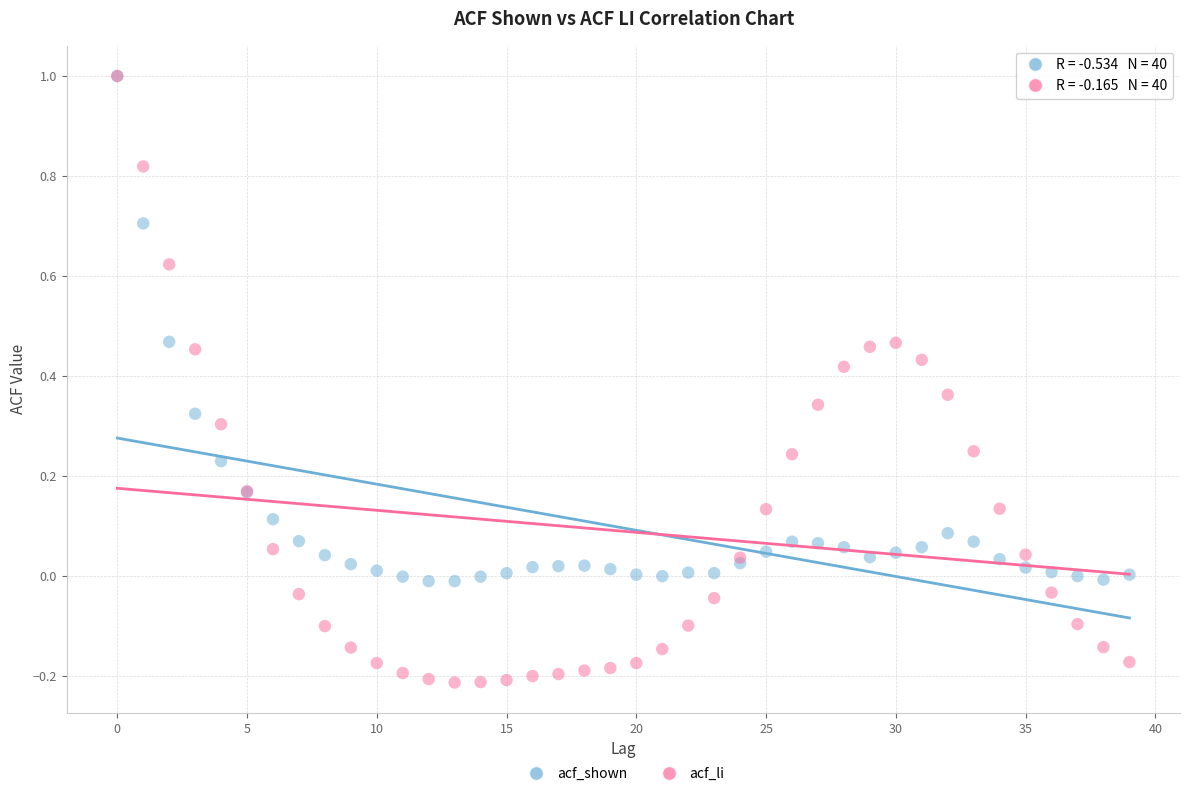

Which series has the largest Y range (max minus min)?

acf_li